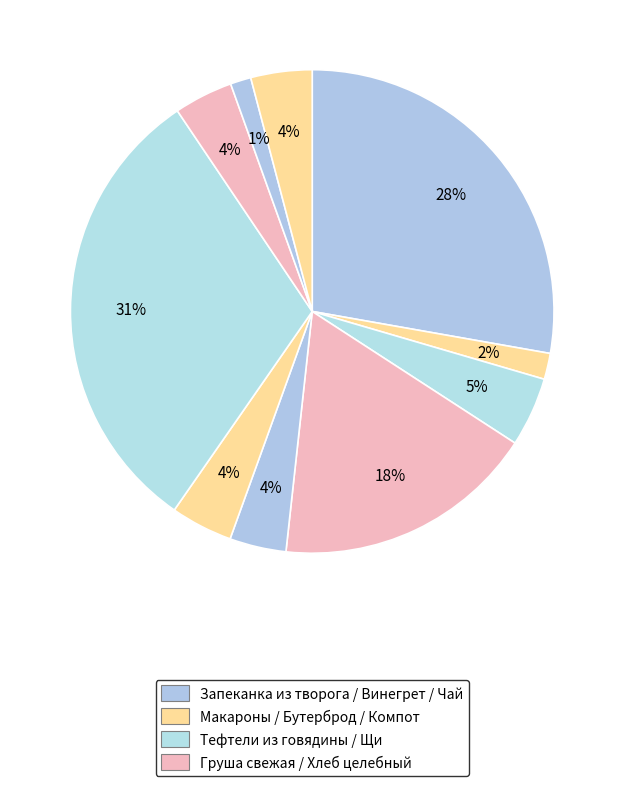

How many slices are in this pie chart?

10